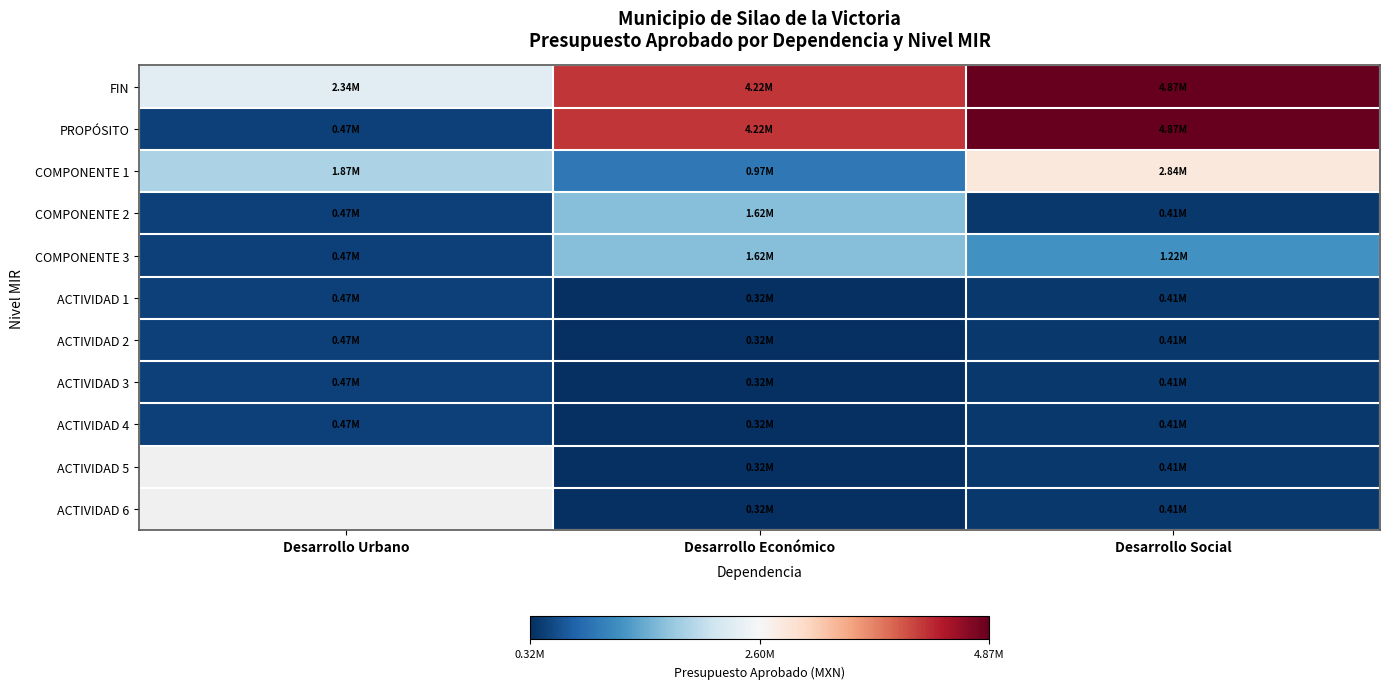

Rank the series by their maximum value, from lowest to highest.

ACTIVIDAD 1, ACTIVIDAD 2, ACTIVIDAD 3, ACTIVIDAD 4, ACTIVIDAD 5, ACTIVIDAD 6, COMPONENTE 2, COMPONENTE 3, COMPONENTE 1, FIN, PROPÓSITO